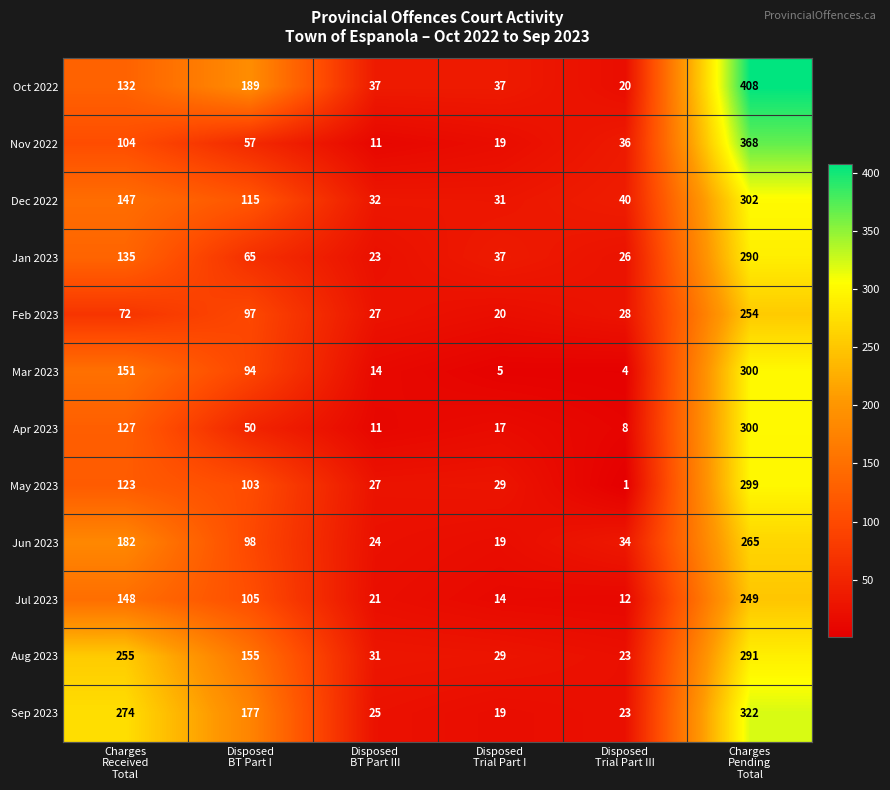

What is the highest value of the Dec 2022 series?

302